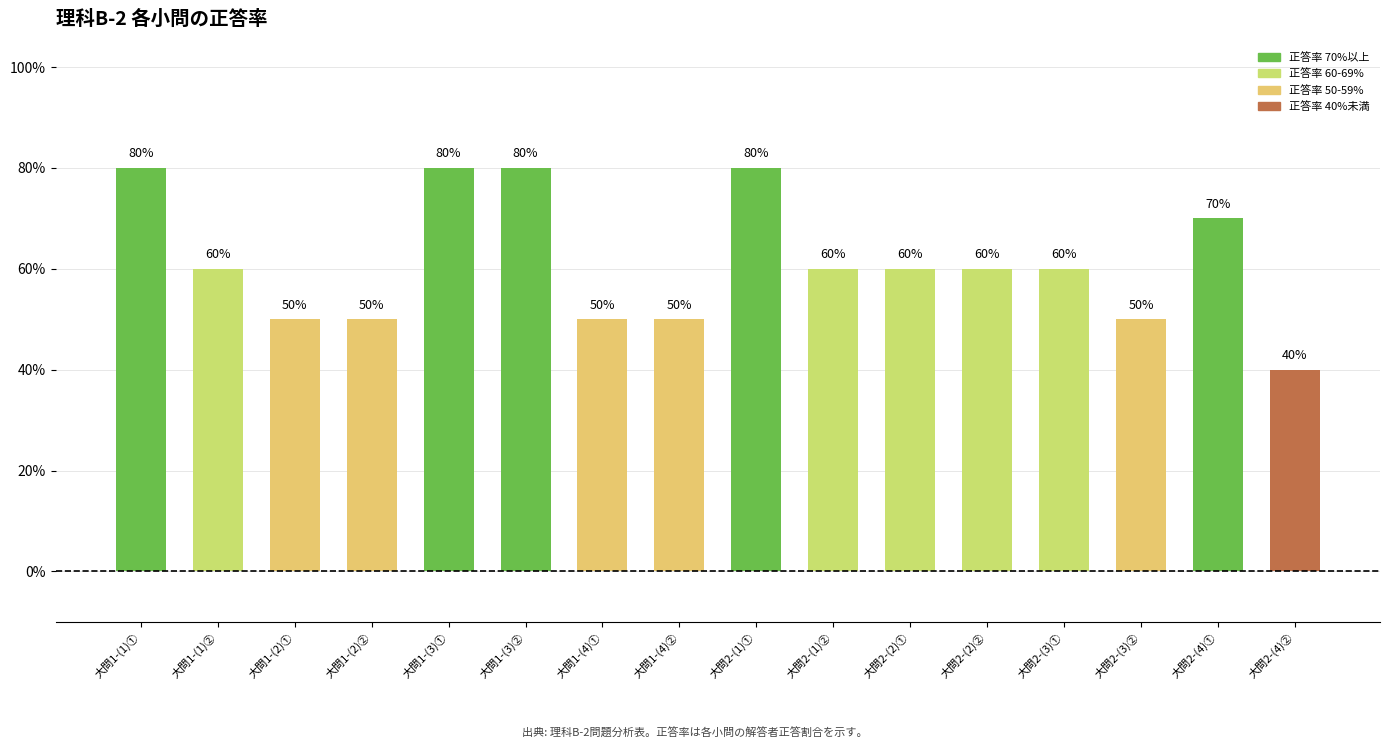

What is the change in value from 大問2-(1)① to 大問2-(2)②?

-20